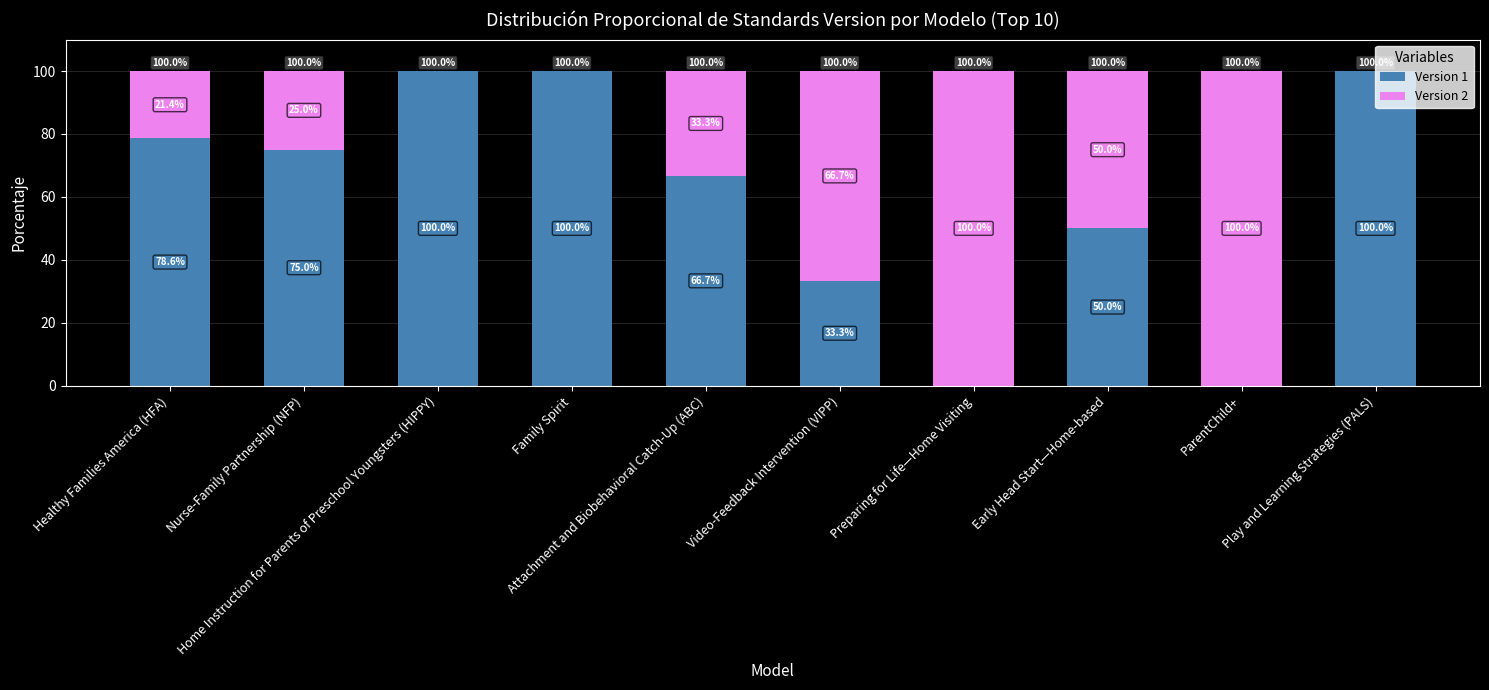

Are the bars horizontal?

No